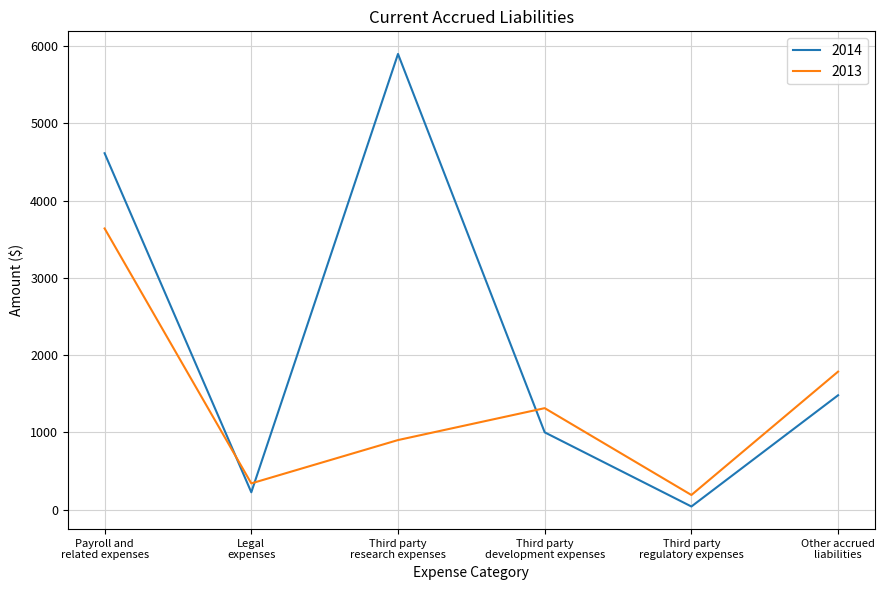

Which series has the widest spread of values?

2014